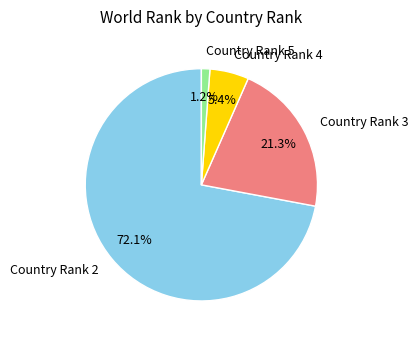

Combined, do Country Rank 2 and Country Rank 3 account for over 50%?

Yes